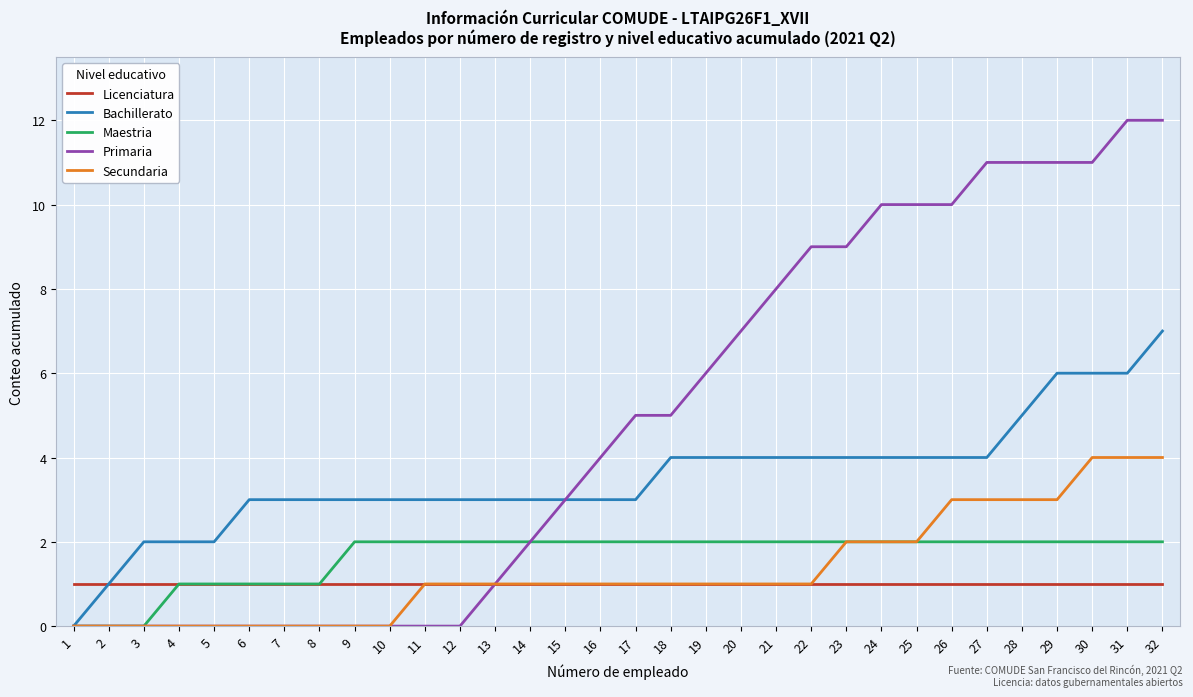

What is the sum of all Maestria values?

53